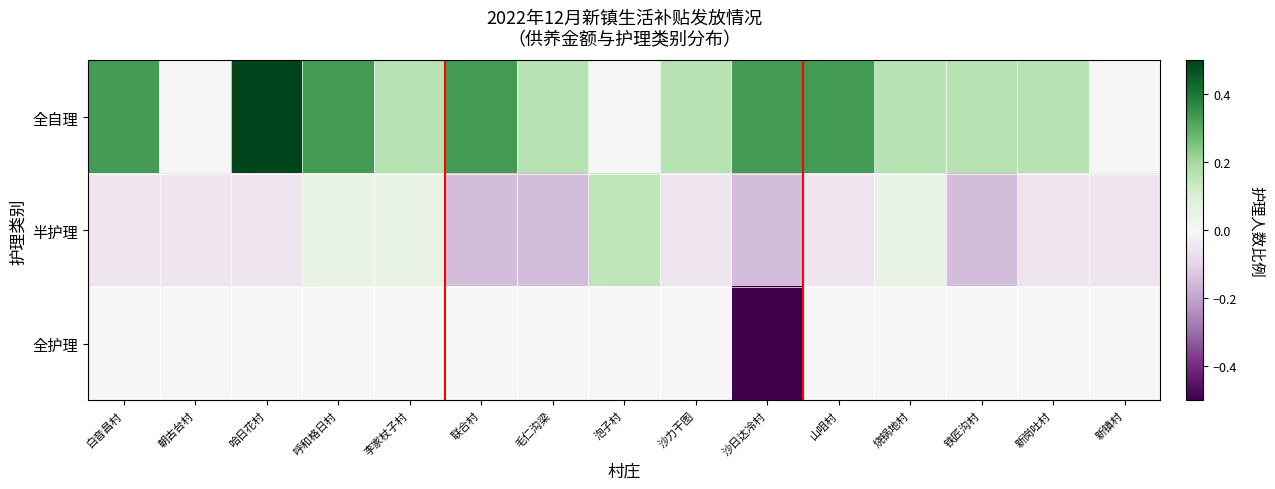

Rank the series by their maximum value, from lowest to highest.

全护理, 半护理, 全自理